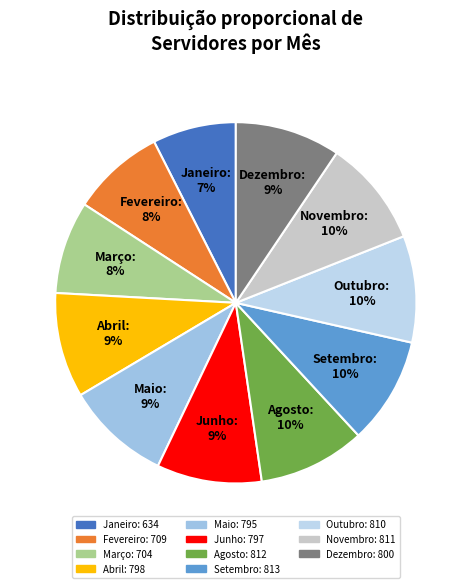

The Janeiro slice represents 1% of the pie. True or false?

False